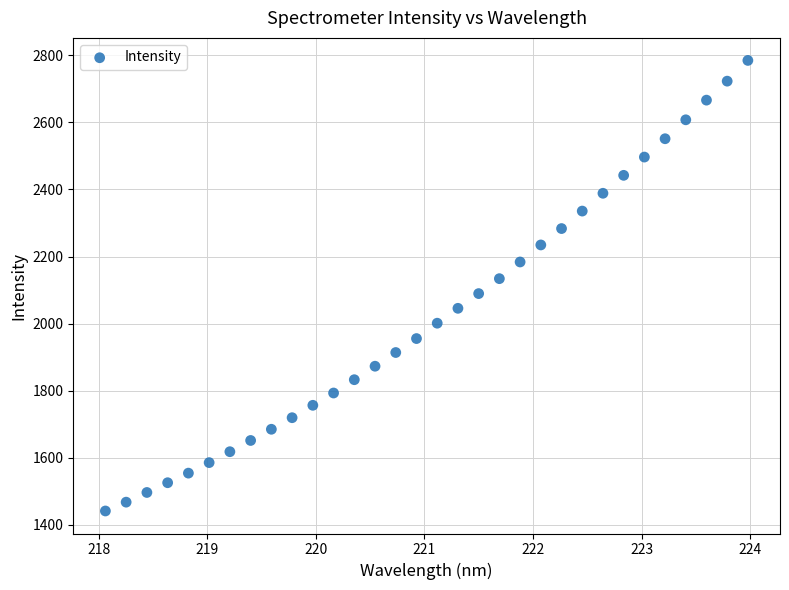

What is the range of Y values (max minus min)?

1343.0